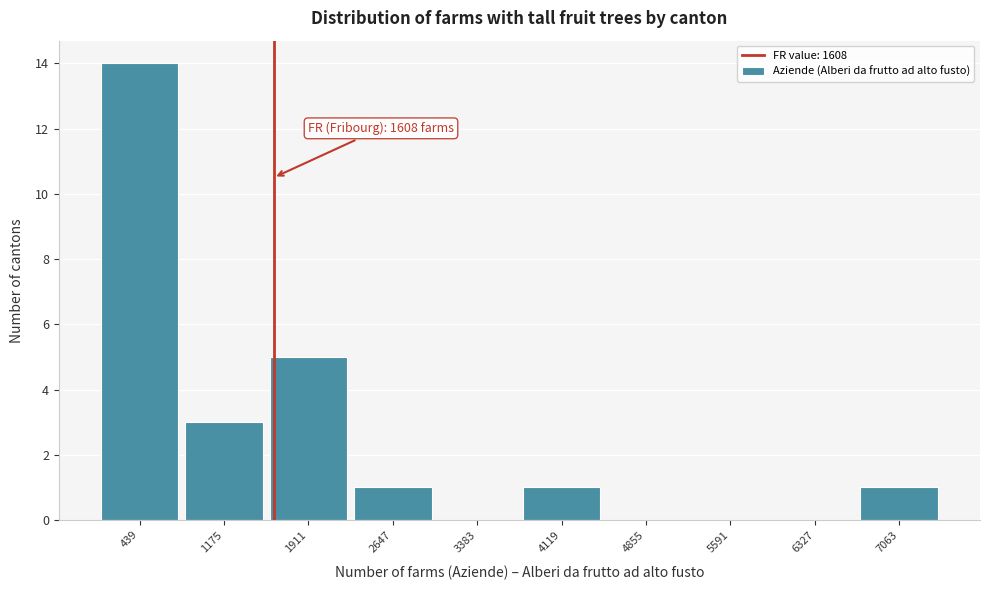

Over which range of the x-axis is the bar tallest?

100 to 800